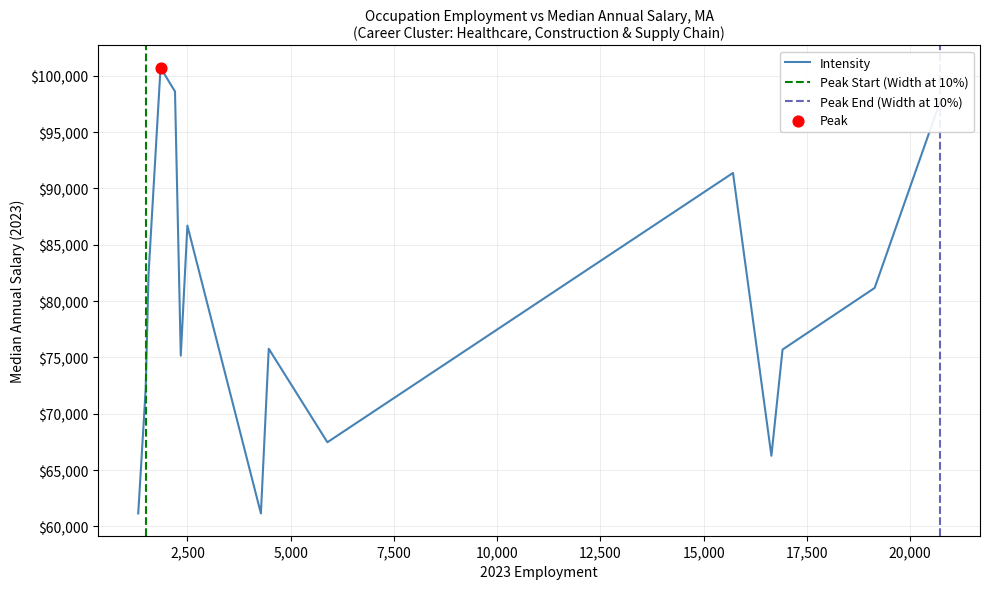

What is the highest value of the Intensity series?

100720